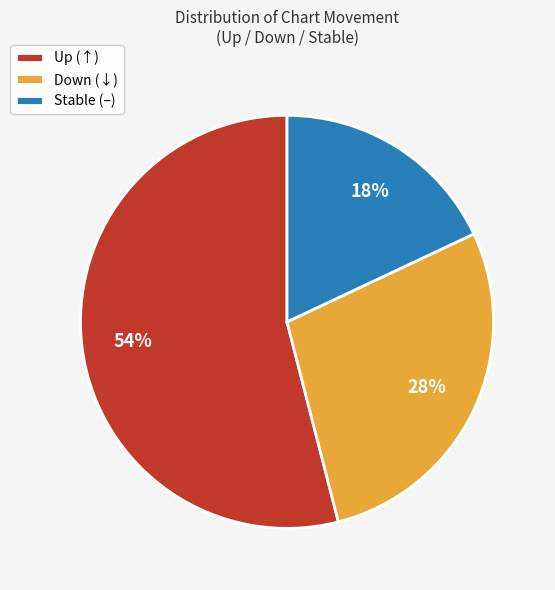

To the nearest percent, what portion does Down (↓) represent?

28%